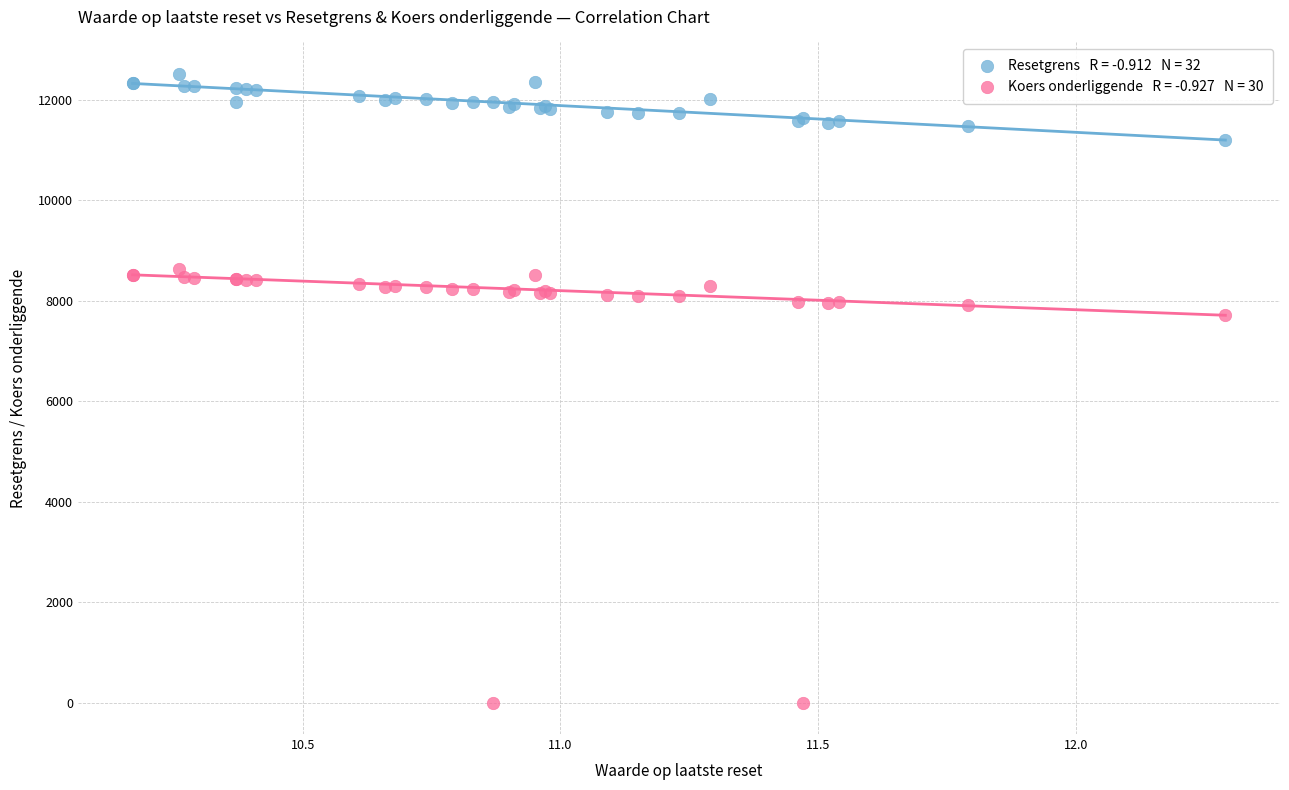

Across all series, what Y value is closest to 6256?

7720.0